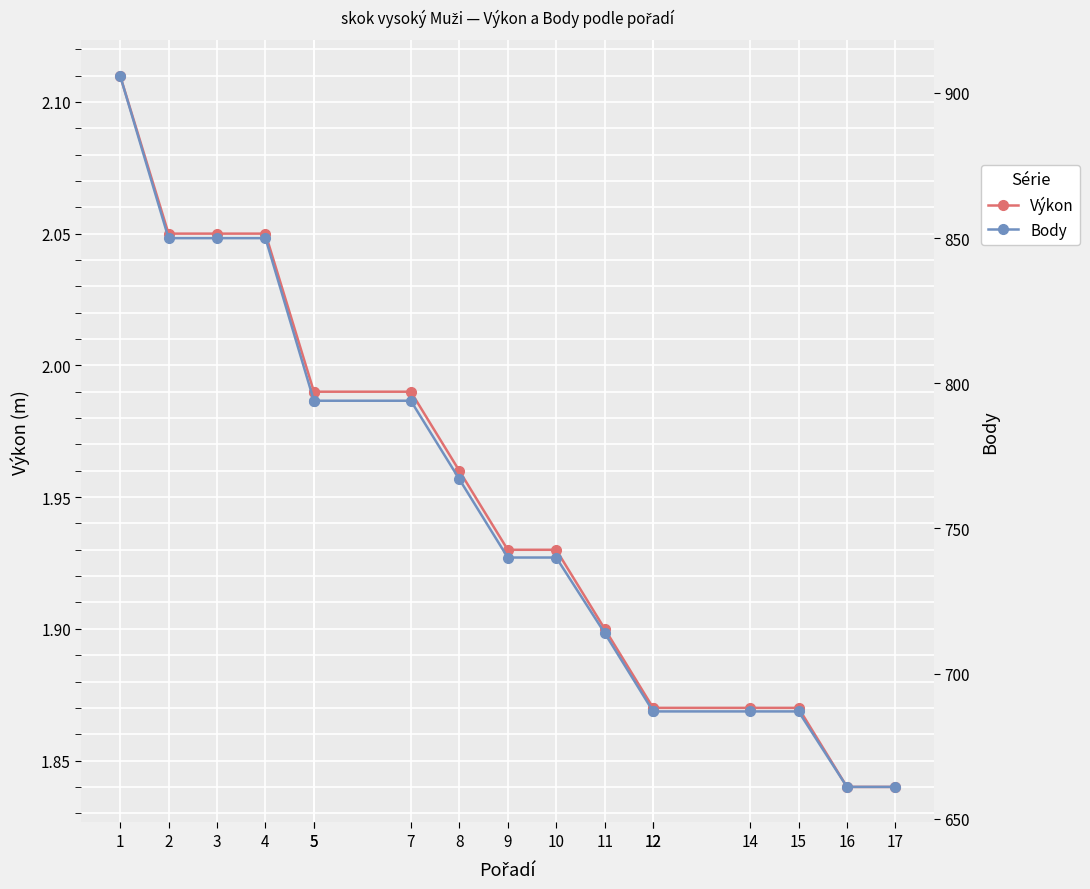

True or false: Body has a value of 1511.4 at 3.

False